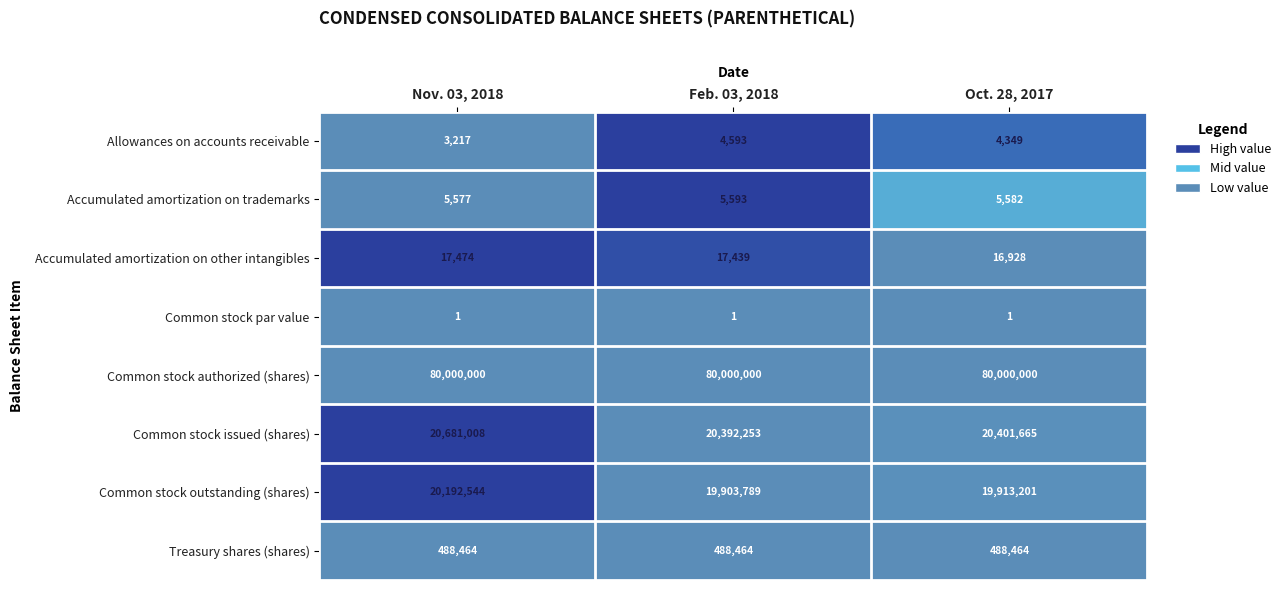

Count the number of categories in the chart.

3